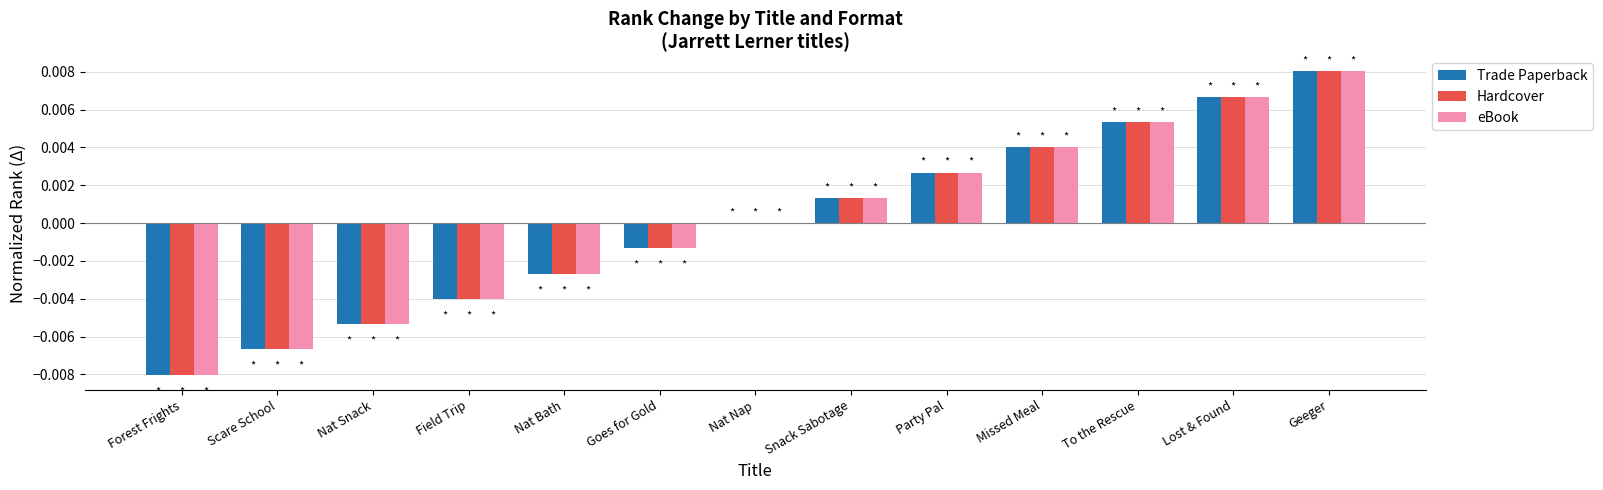

Is the value of Hardcover at Lost & Found greater than the value of eBook at Forest Frights?

Yes